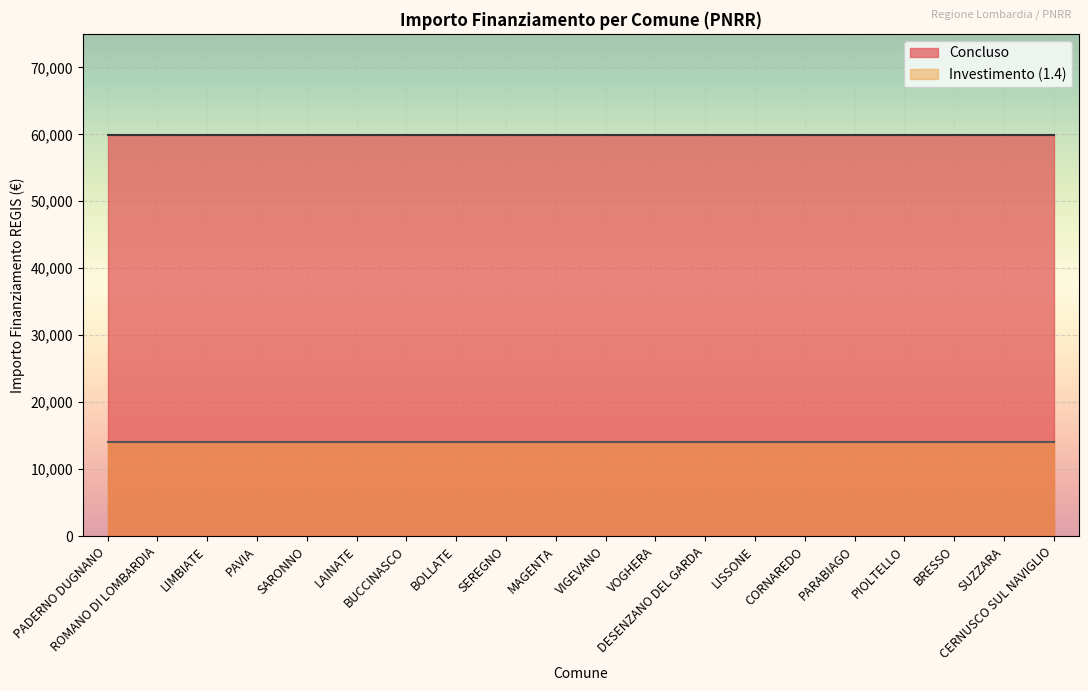

True or false: Investimento (1.4) has a value of 2.5 at LIMBIATE.

False